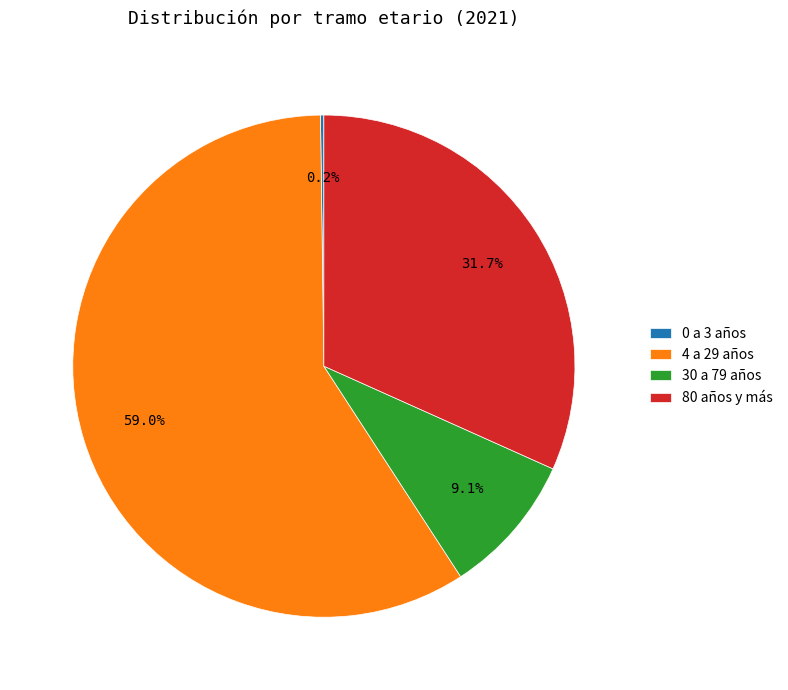

Which has a higher value, 4 a 29 años or 80 años y más?

4 a 29 años